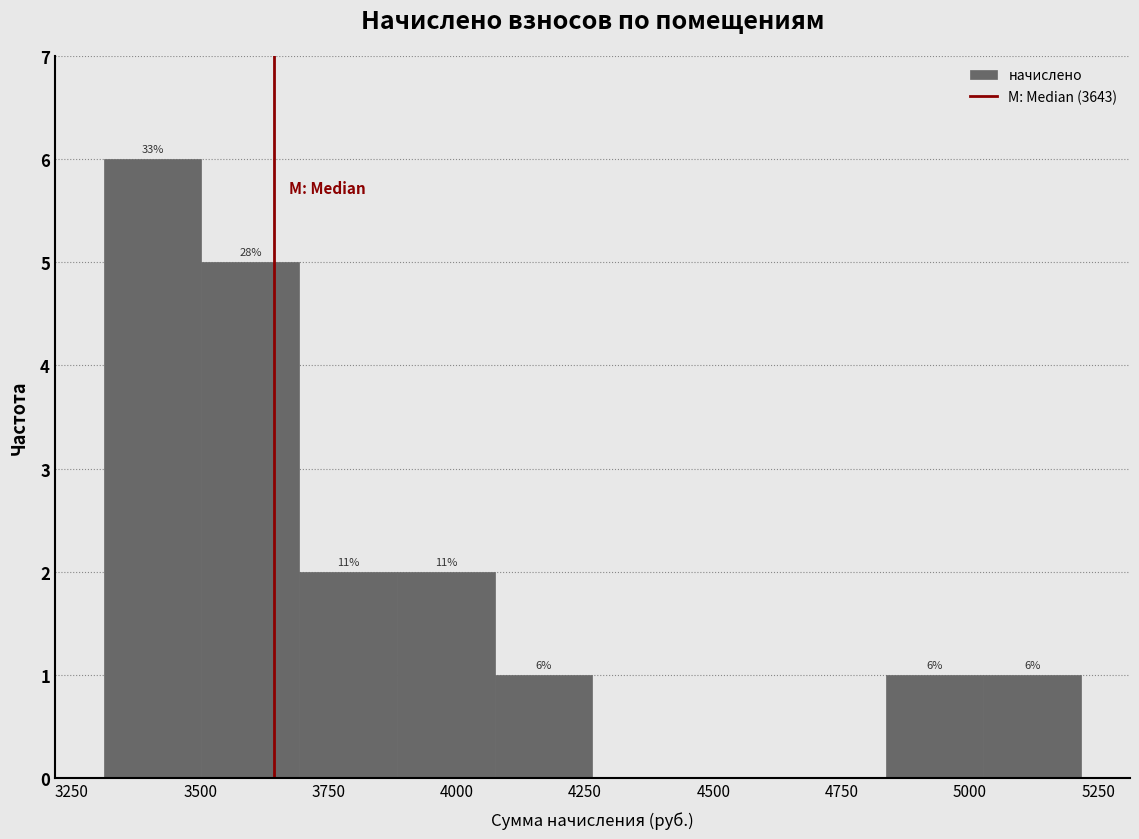

Around what value on the x-axis is the tallest bar? Give the approximate position of its centre, as read against the axis.

3400